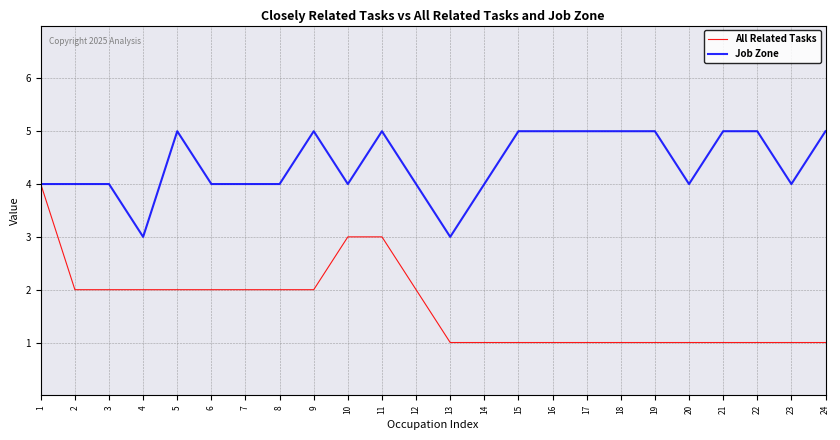

Rank the series by their maximum value, from highest to lowest.

Job Zone, All Related Tasks